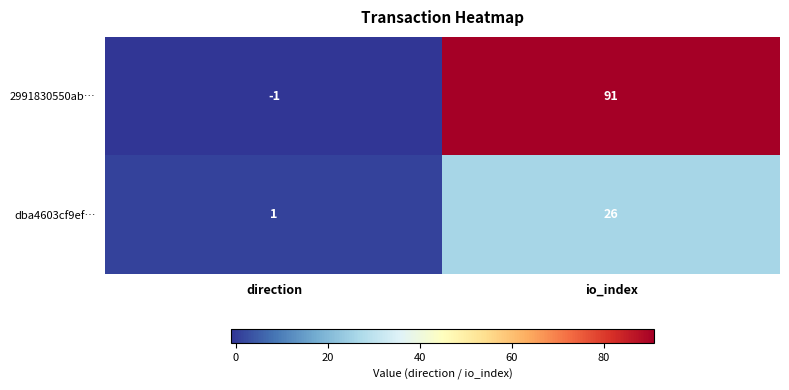

What is the sum of the 2991830550ab… values at direction and io_index?

90